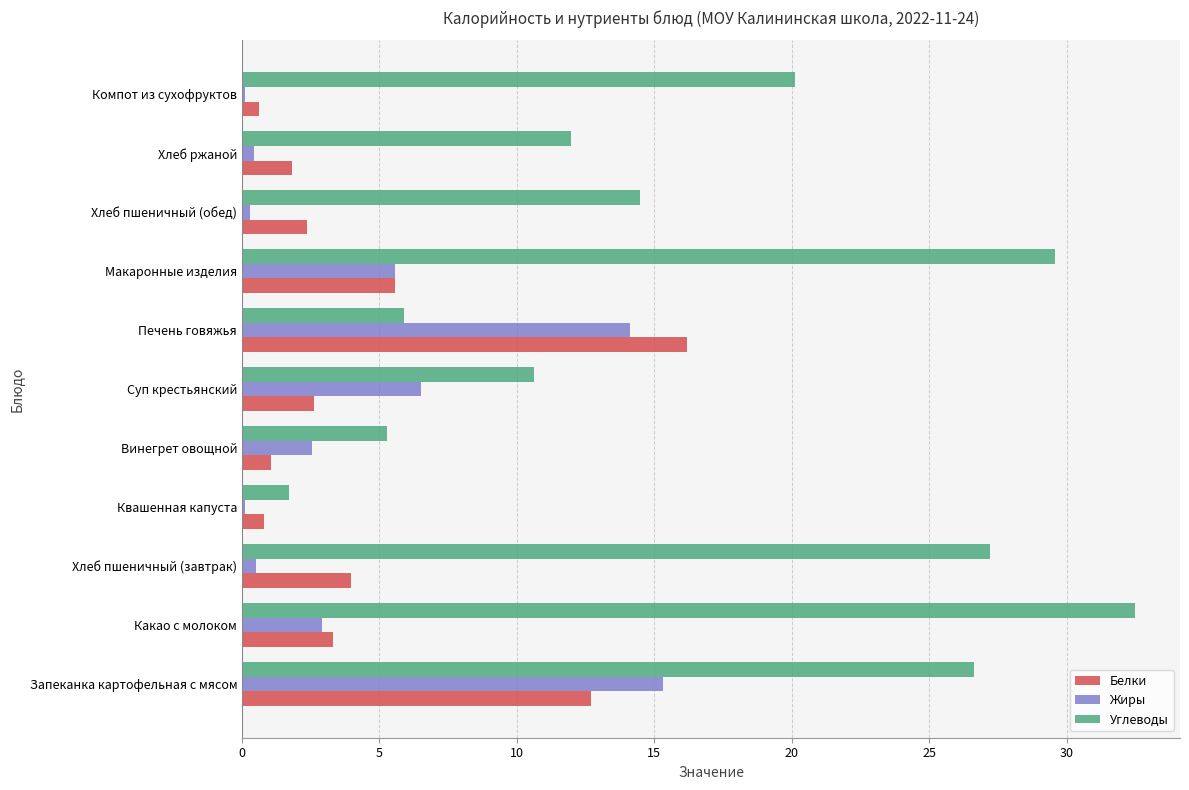

How many values in the Углеводы series exceed 14?

6